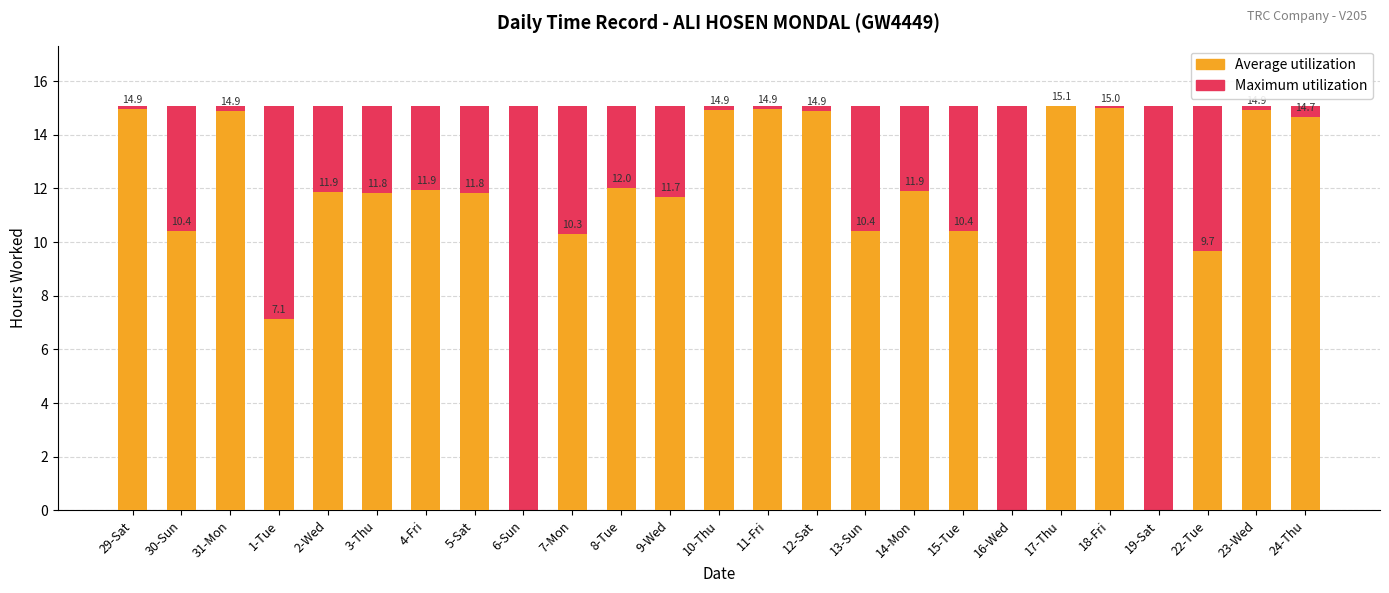

At 15-Tue, list the series in order from smallest to largest.

Average utilization, Maximum utilization